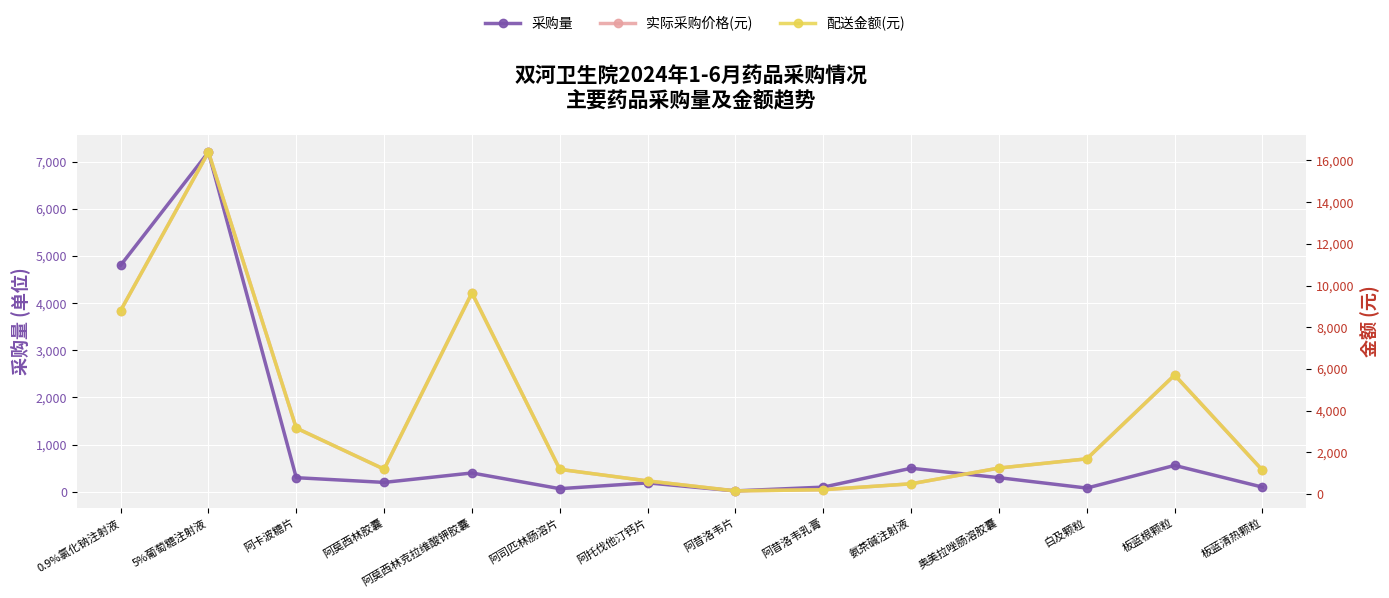

Read the 实际采购价格(元) value at 氨茶碱注射液.

500.0